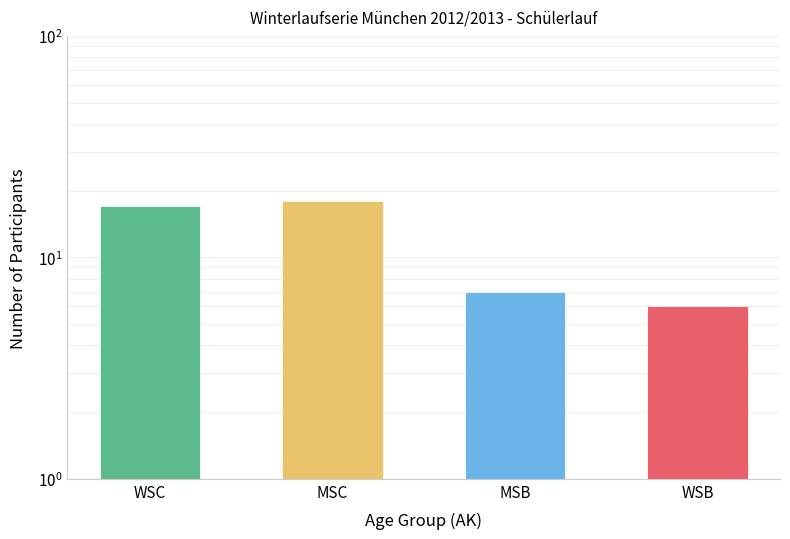

What is the change in value from MSC to MSB?

-11